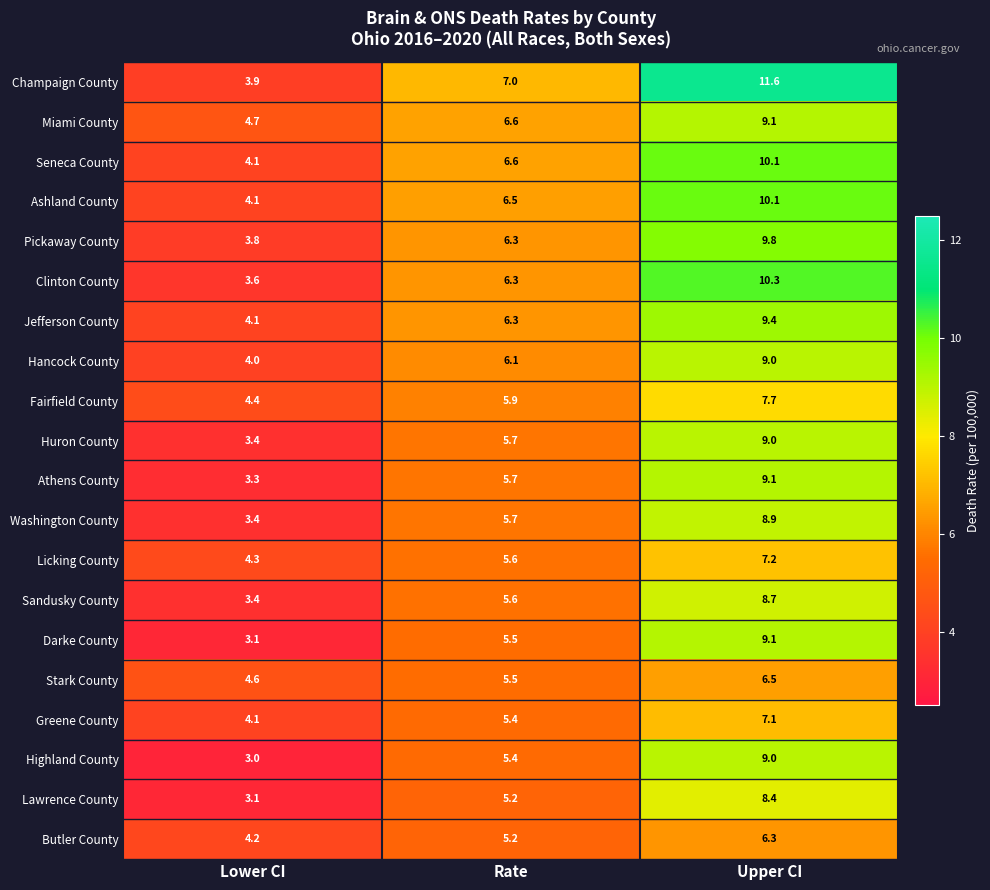

How many values in the Athens County series exceed 5?

2